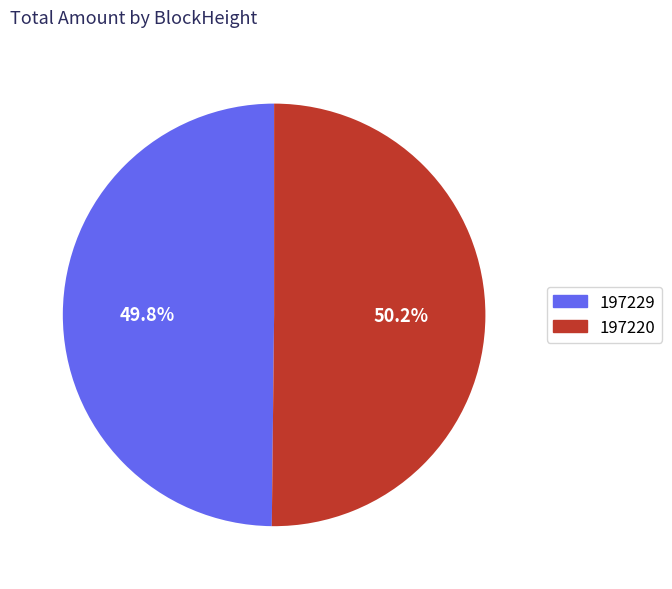

What is the ratio of the value at 197229 to the value at 197220?

1.0